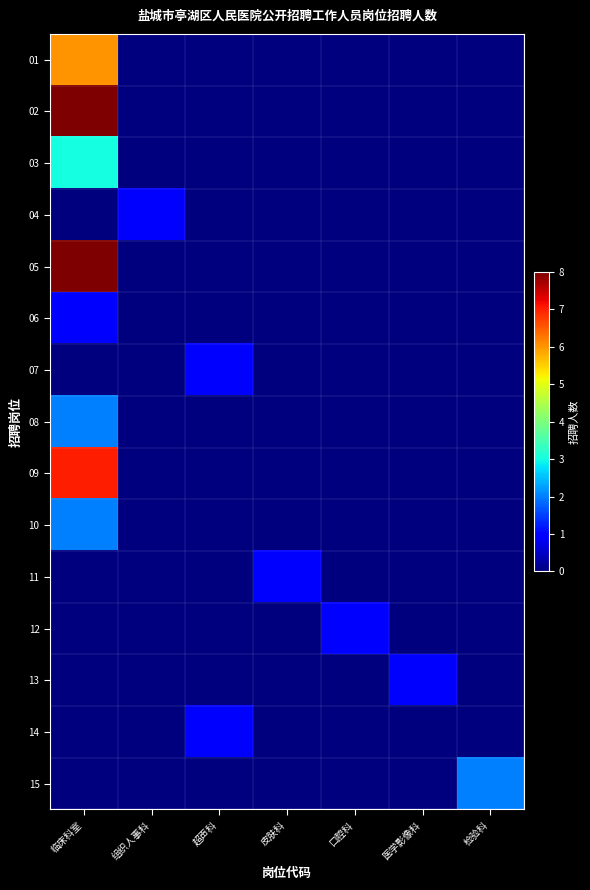

Reading left to right, transcribe all the data shown in this chart.

01: 临床科室=6	组织人事科=0	超声科=0	皮肤科=0	口腔科=0	医学影像科=0	检验科=0
02: 临床科室=8	组织人事科=0	超声科=0	皮肤科=0	口腔科=0	医学影像科=0	检验科=0
03: 临床科室=3	组织人事科=0	超声科=0	皮肤科=0	口腔科=0	医学影像科=0	检验科=0
04: 临床科室=0	组织人事科=1	超声科=0	皮肤科=0	口腔科=0	医学影像科=0	检验科=0
05: 临床科室=8	组织人事科=0	超声科=0	皮肤科=0	口腔科=0	医学影像科=0	检验科=0
06: 临床科室=1	组织人事科=0	超声科=0	皮肤科=0	口腔科=0	医学影像科=0	检验科=0
07: 临床科室=0	组织人事科=0	超声科=1	皮肤科=0	口腔科=0	医学影像科=0	检验科=0
08: 临床科室=2	组织人事科=0	超声科=0	皮肤科=0	口腔科=0	医学影像科=0	检验科=0
09: 临床科室=7	组织人事科=0	超声科=0	皮肤科=0	口腔科=0	医学影像科=0	检验科=0
10: 临床科室=2	组织人事科=0	超声科=0	皮肤科=0	口腔科=0	医学影像科=0	检验科=0
11: 临床科室=0	组织人事科=0	超声科=0	皮肤科=1	口腔科=0	医学影像科=0	检验科=0
12: 临床科室=0	组织人事科=0	超声科=0	皮肤科=0	口腔科=1	医学影像科=0	检验科=0
13: 临床科室=0	组织人事科=0	超声科=0	皮肤科=0	口腔科=0	医学影像科=1	检验科=0
14: 临床科室=0	组织人事科=0	超声科=1	皮肤科=0	口腔科=0	医学影像科=0	检验科=0
15: 临床科室=0	组织人事科=0	超声科=0	皮肤科=0	口腔科=0	医学影像科=0	检验科=2